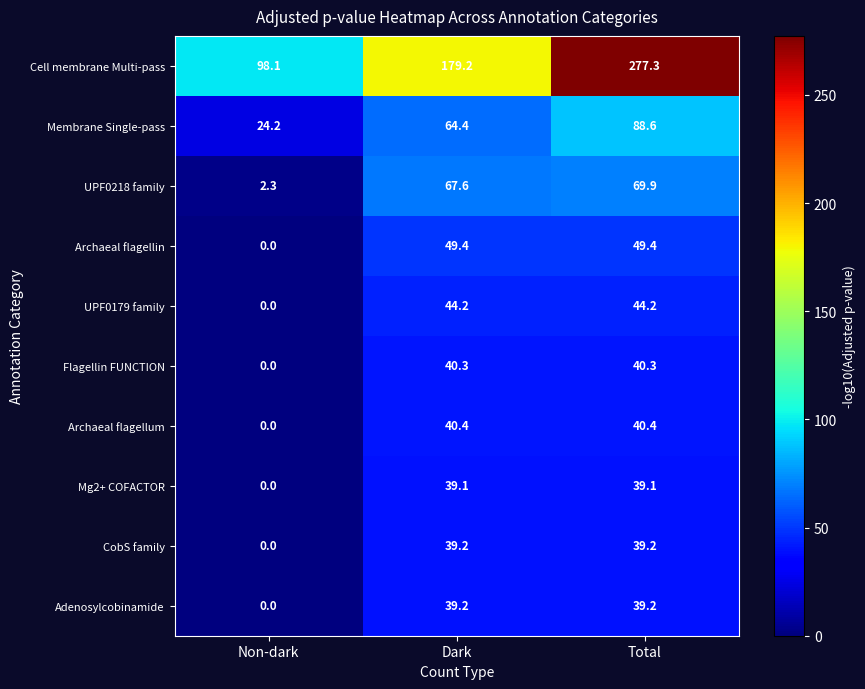

At how many categories does at least one series exceed 123?

2